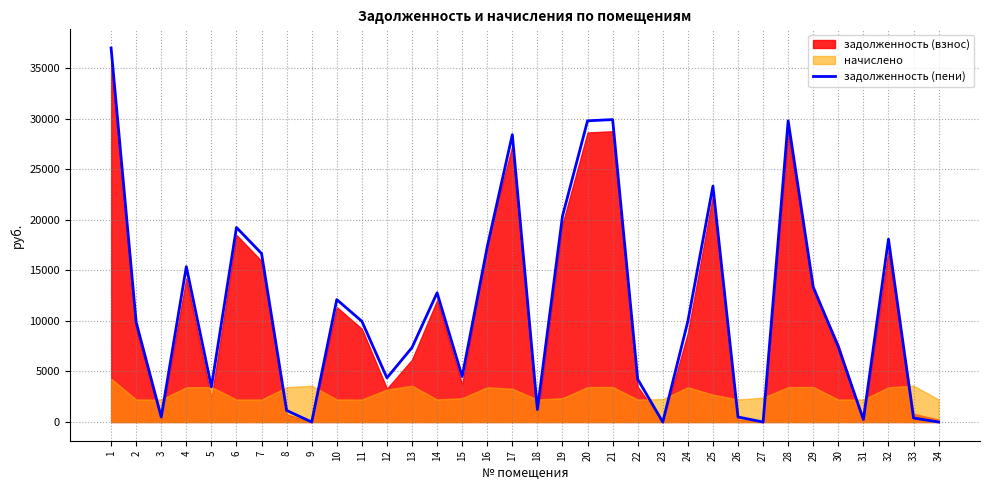

Count the number of values greater than 9966.

17